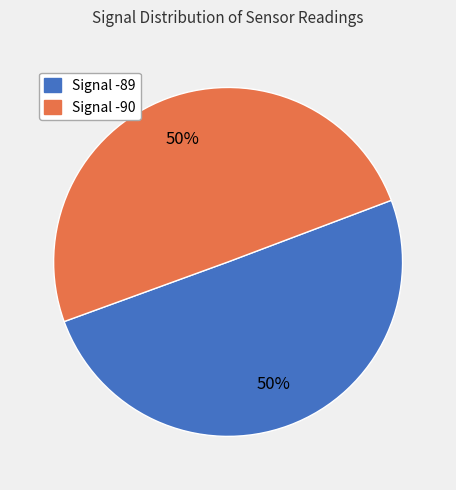

To the nearest percent, what is the average slice percentage?

50%